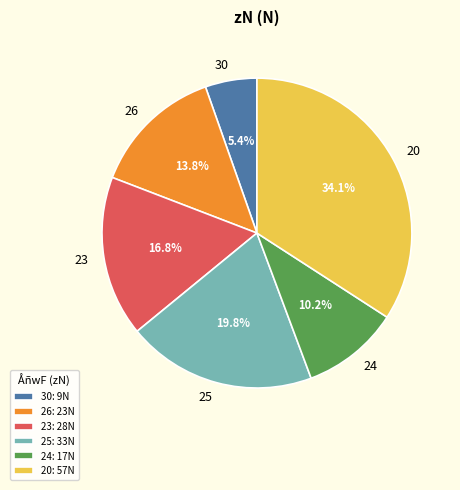

Is 30 the majority of the pie?

No